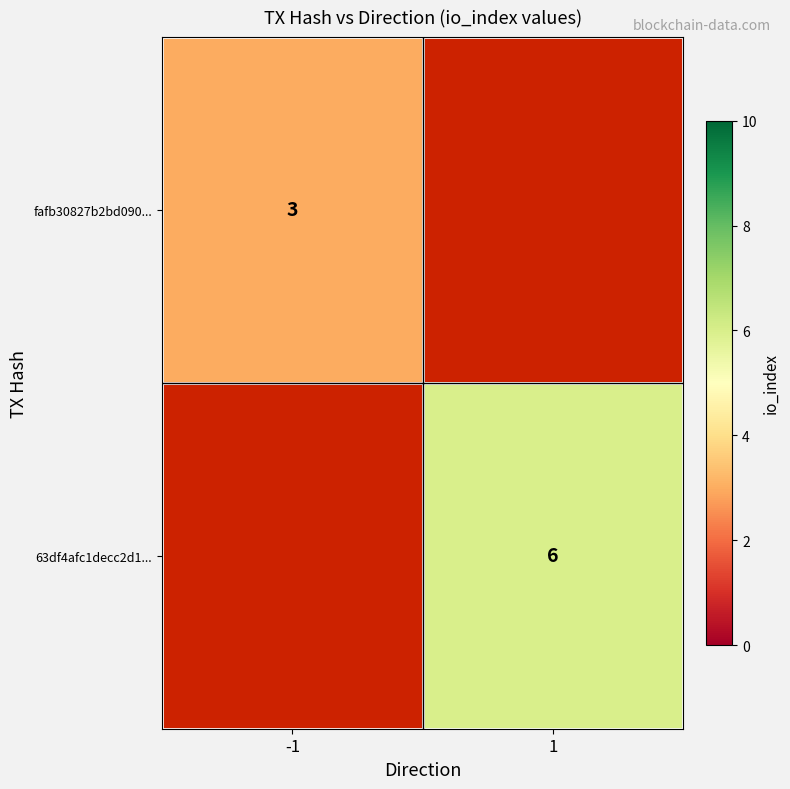

How many series are shown in this chart?

2